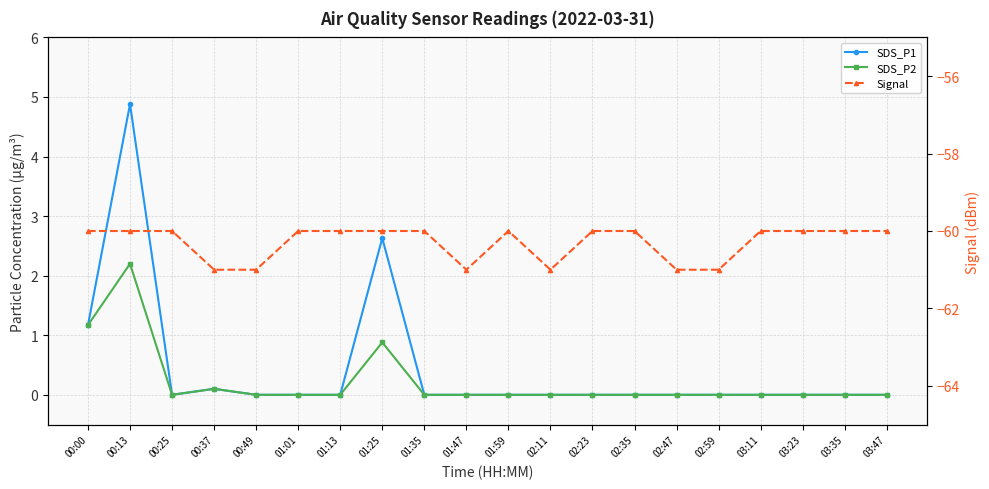

Which has a higher value, 01:47 or 02:35?

01:47